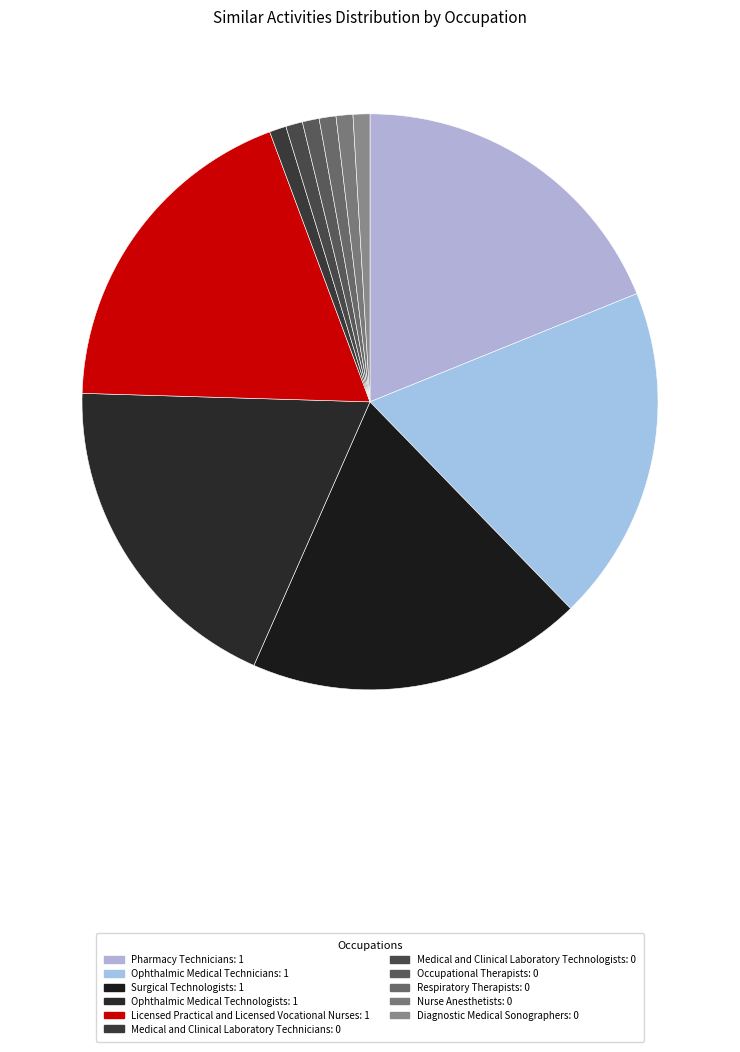

Is Ophthalmic Medical Technicians the majority of the pie?

No